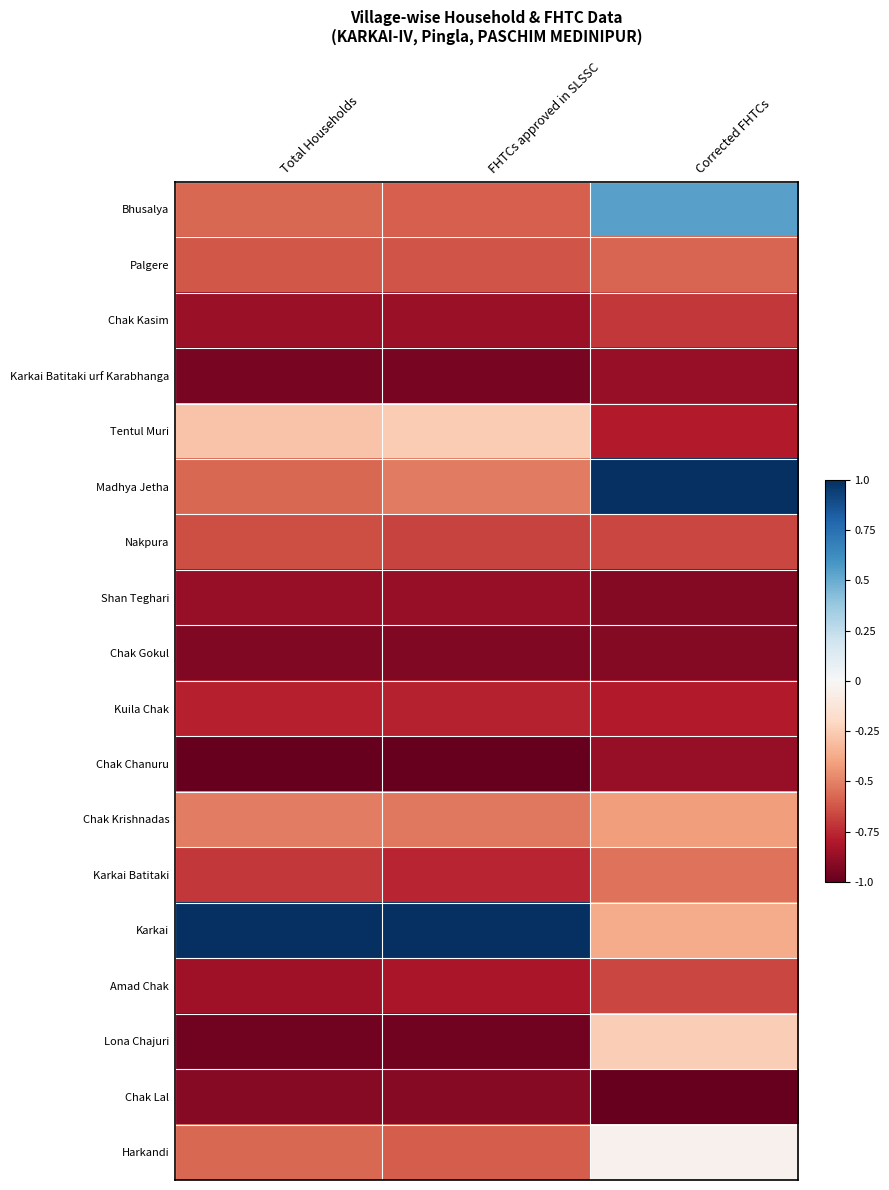

What is the total value across all series at Total Households?

-11.6